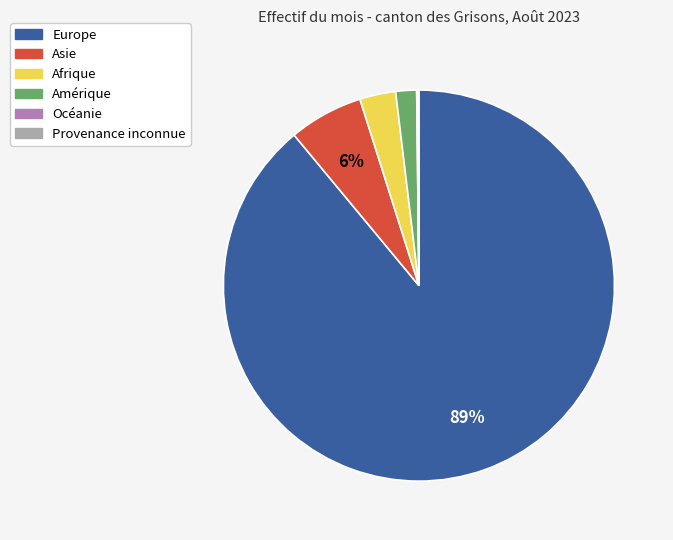

To the nearest percent, what percentage of the pie is Afrique?

3%